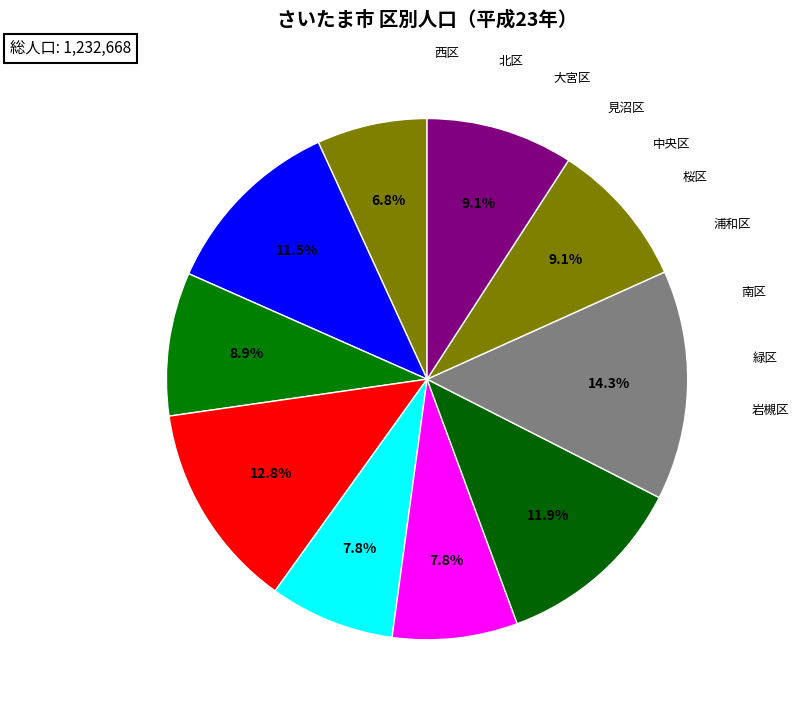

Combined, do 浦和区 and 中央区 account for over 50%?

No